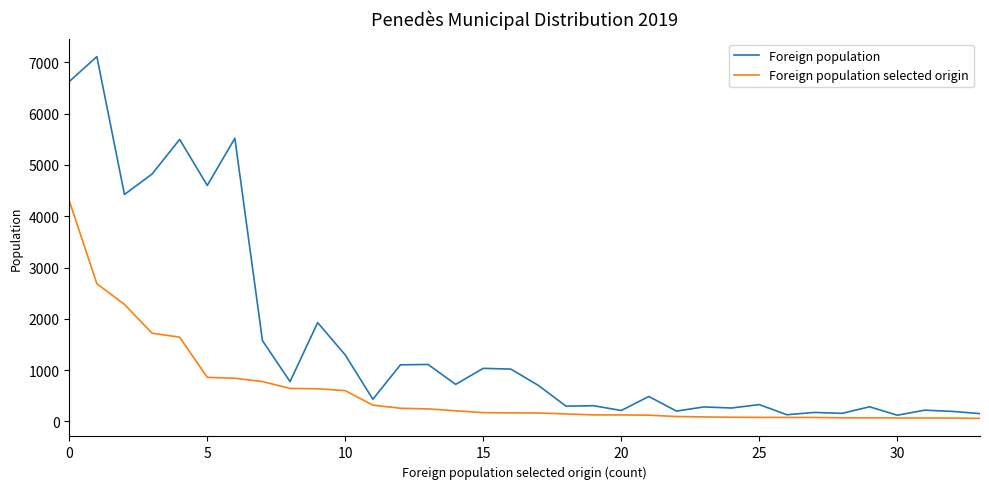

Is this an area chart (filled region under the line)?

No